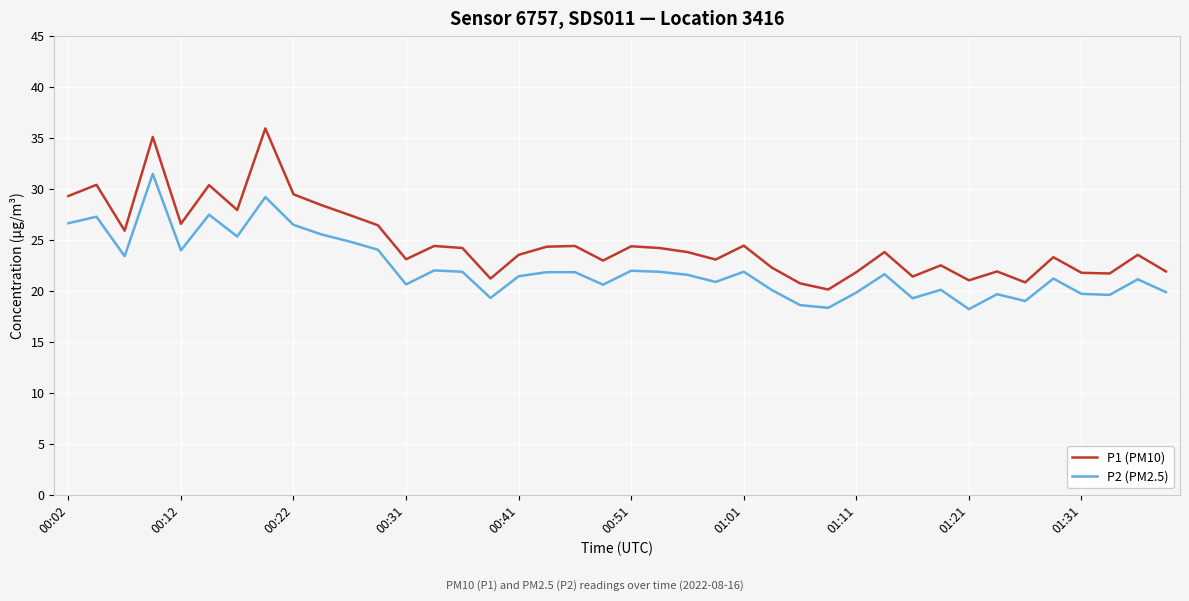

What are all the series names shown in the legend?

P1 (PM10), P2 (PM2.5)